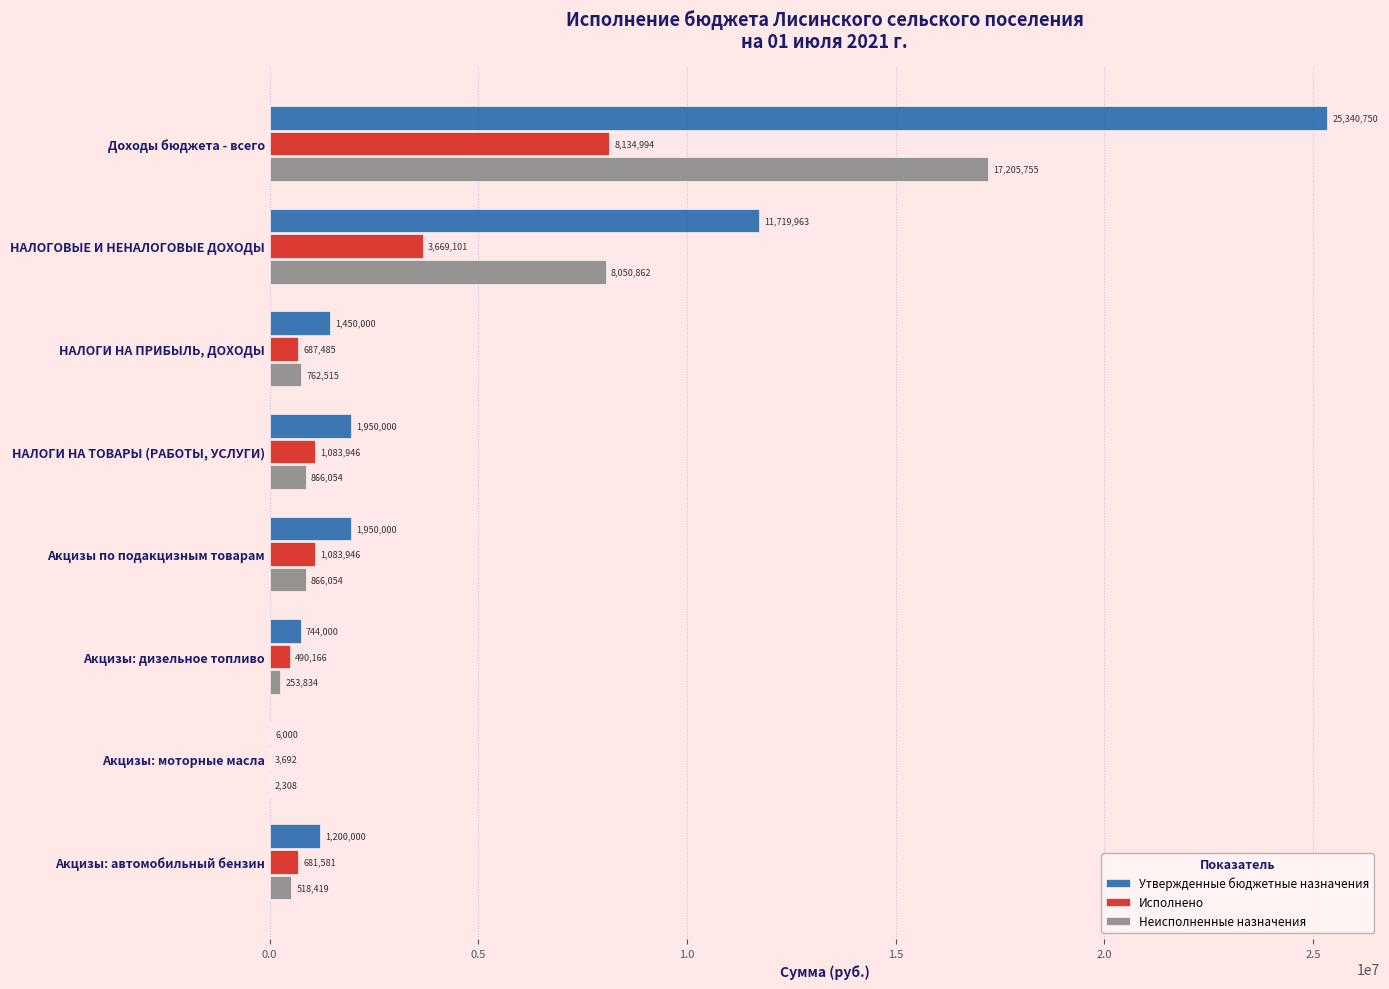

Which series changed the most between Акцизы: дизельное топливо and Акцизы: автомобильный бензин?

Утвержденные бюджетные назначения